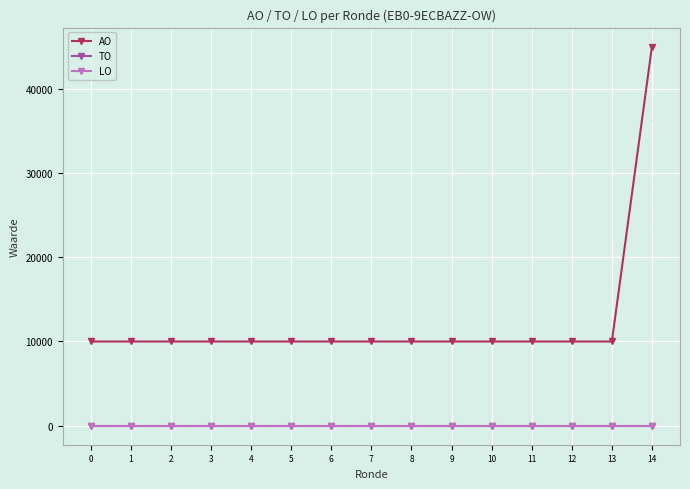

What are all the series names shown in the legend?

AO, TO, LO